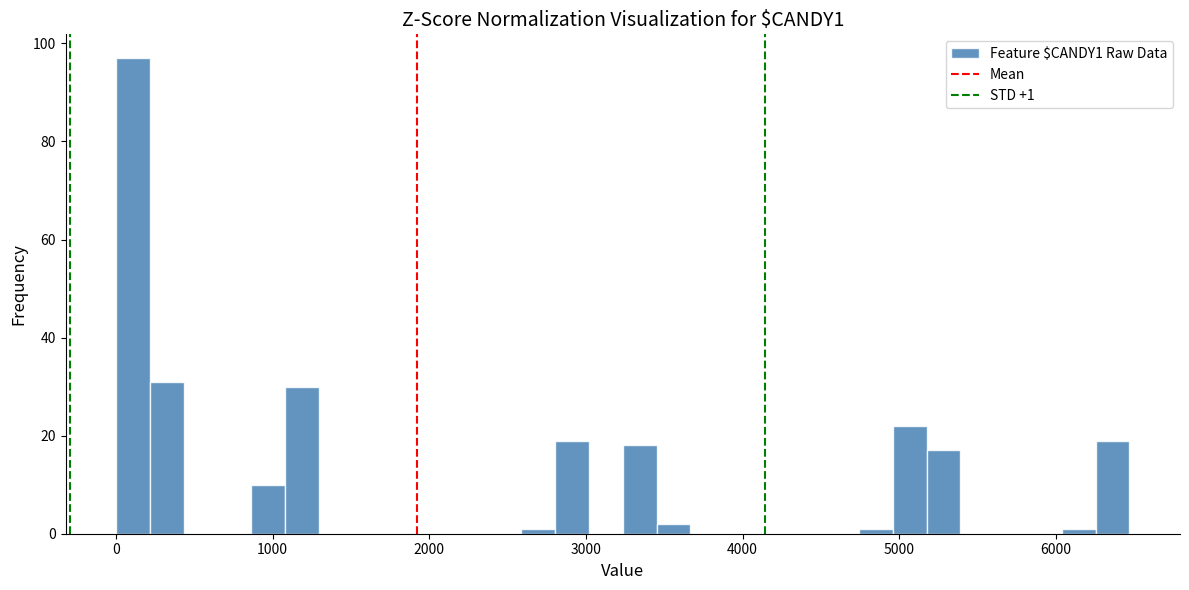

Read against the x-axis, roughly where is the centre of the tallest bar?

100